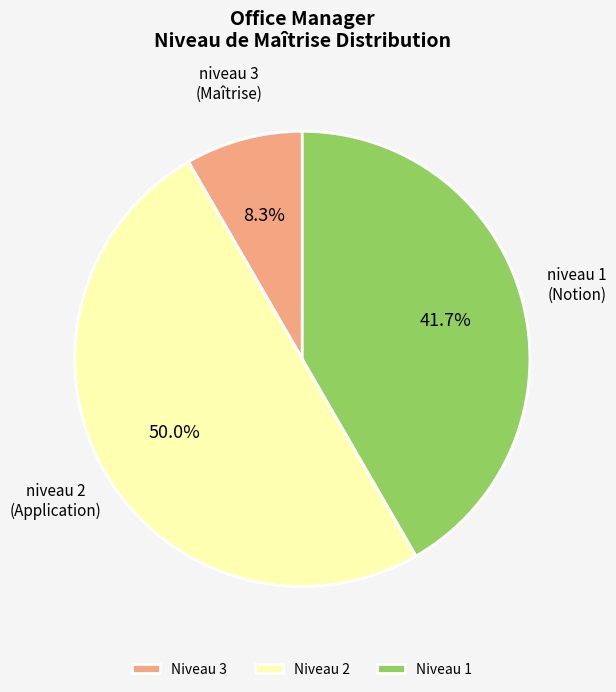

Approximately how many times larger is the value at Niveau 1 compared to Niveau 3?

5.0